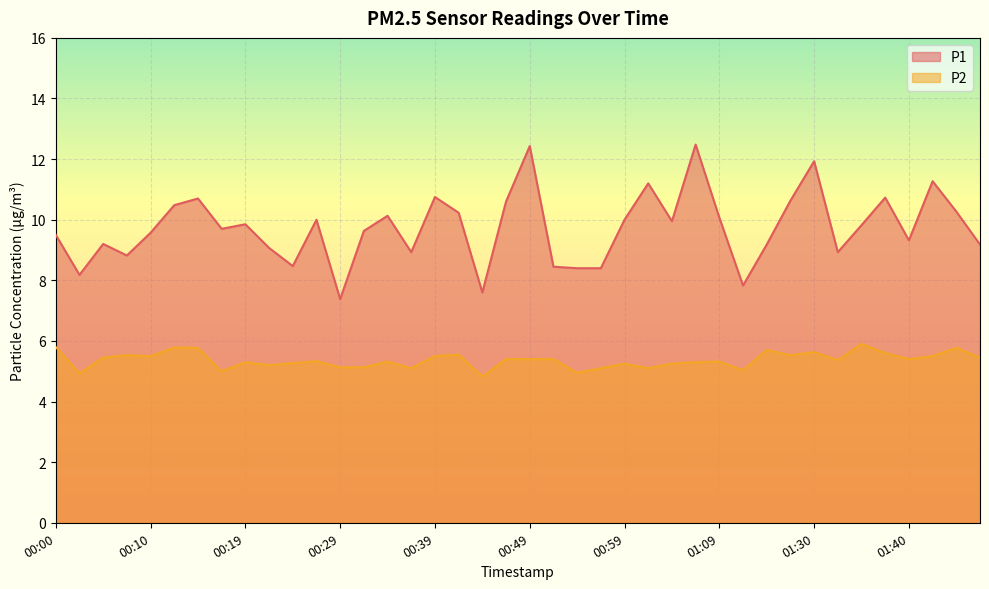

At which label does P2 reach its minimum?

00:44